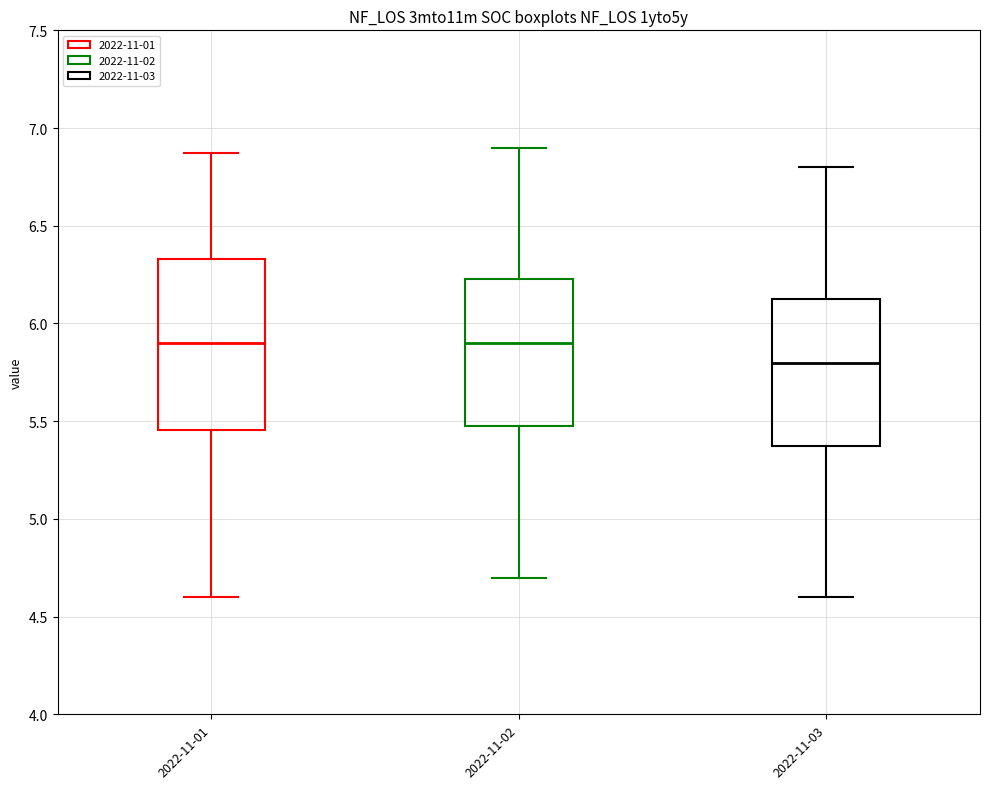

Reading left to right, read every box against the y-axis: the position of its median line, the range the box covers, and the ends of its whiskers. The values are not printed on the chart, so give them approximately, as read against the axis.

2022-11-01: median 5.90, box 5.45 to 6.35, whiskers 4.60 to 6.85
2022-11-02: median 5.90, box 5.50 to 6.25, whiskers 4.70 to 6.90
2022-11-03: median 5.80, box 5.40 to 6.15, whiskers 4.60 to 6.80